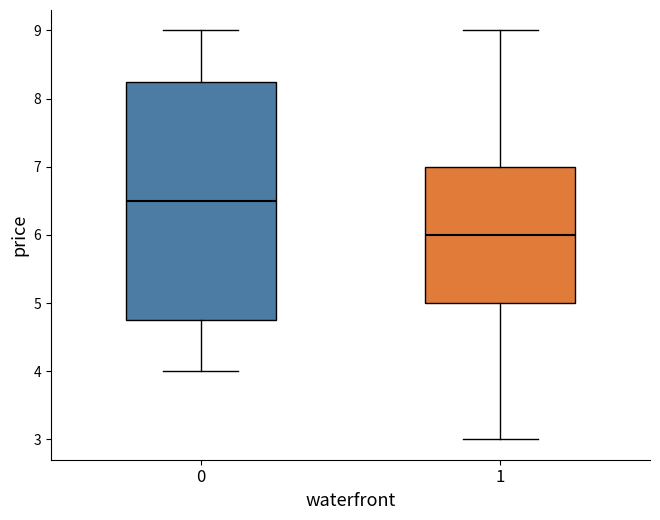

Reading left to right, transcribe this box plot: for each box, give where its median line is, the range the box spans, and where its two whiskers end, as read against the y-axis. The values are not printed on the chart, so give them approximately, as read against the axis.

0: median 6.5, box 4.8 to 8.3, whiskers 4.0 to 9.0
1: median 6.0, box 5.0 to 7.0, whiskers 3.0 to 9.0